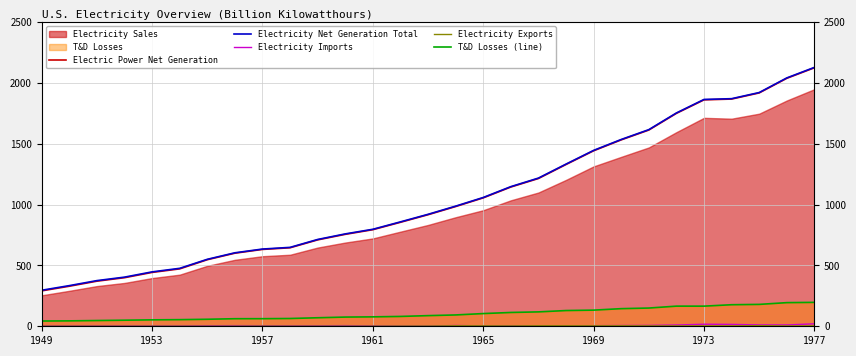

Which category has the highest value in the Electricity Net Generation Total series?

1977